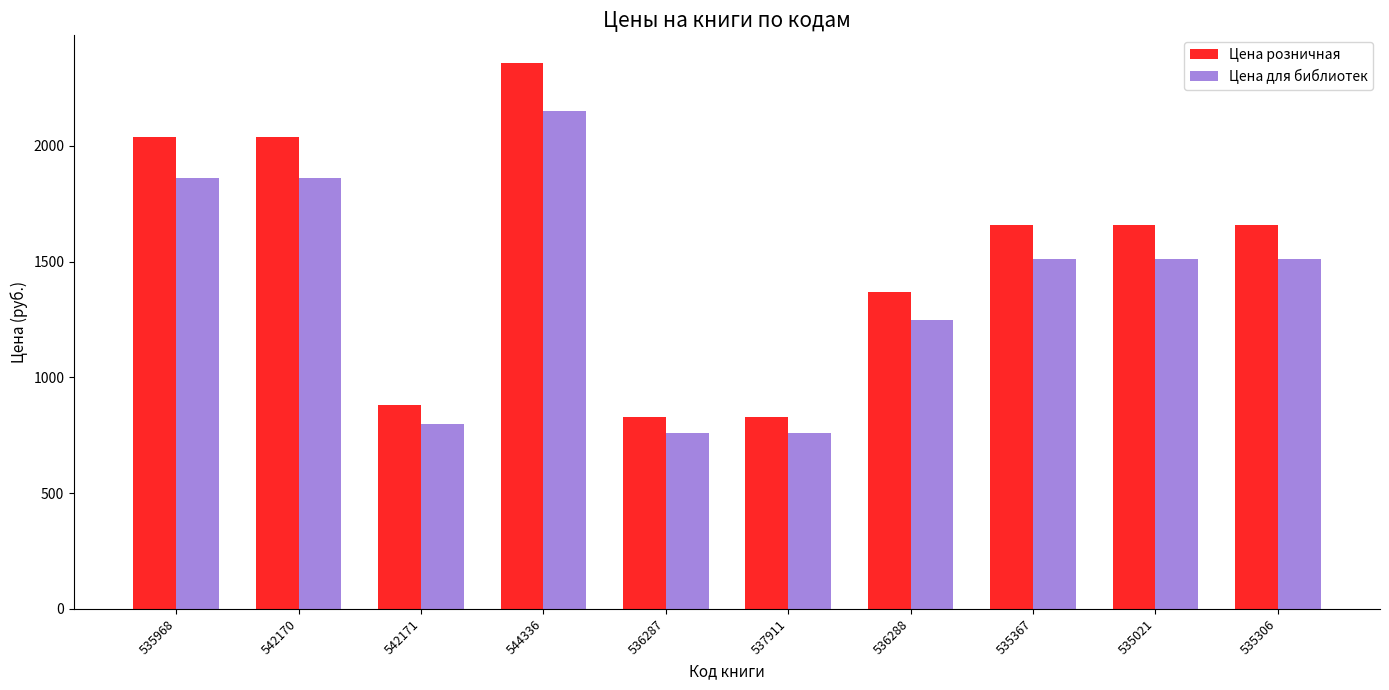

Which series has the largest range (max minus min)?

Цена розничная